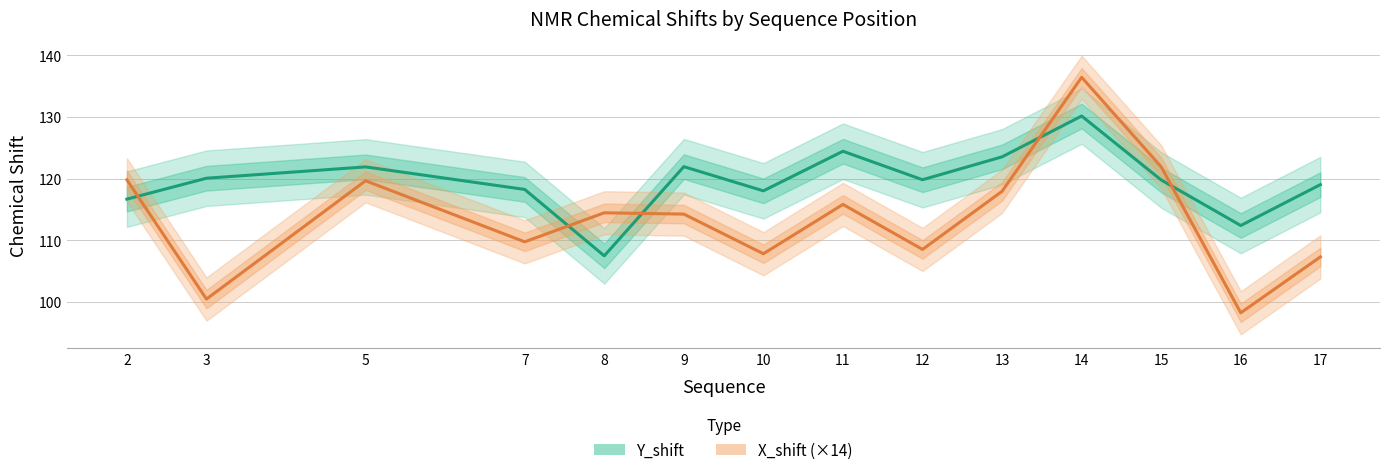

Rank the categories by X_shift value from lowest to highest.

16, 3, 17, 10, 12, 7, 9, 8, 11, 13, 5, 2, 15, 14